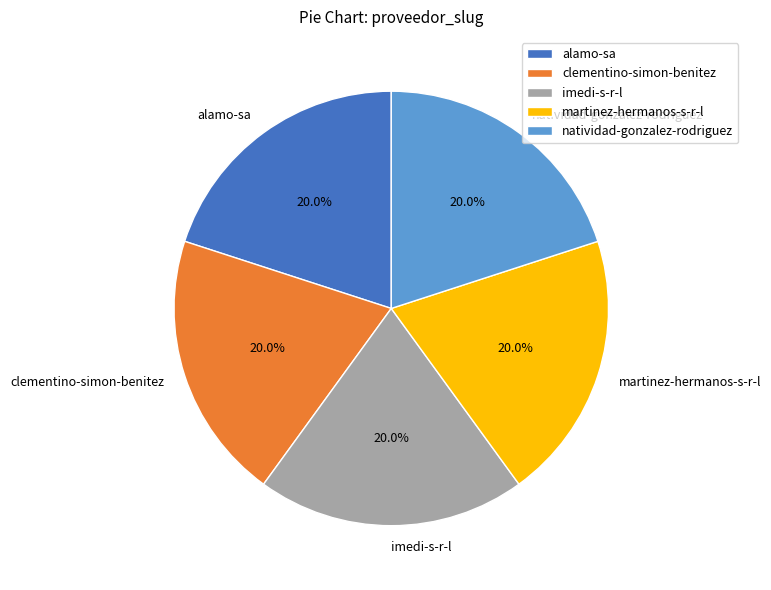

Combined, do clementino-simon-benitez and alamo-sa account for over 50%?

No